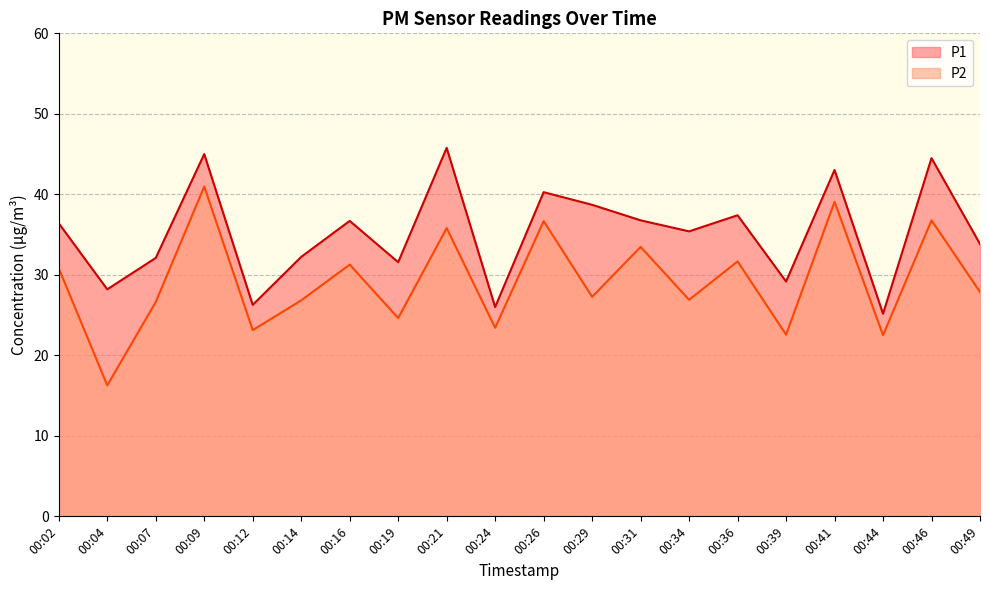

True or false: P2 has a value of 31.7 at 00:36.

True